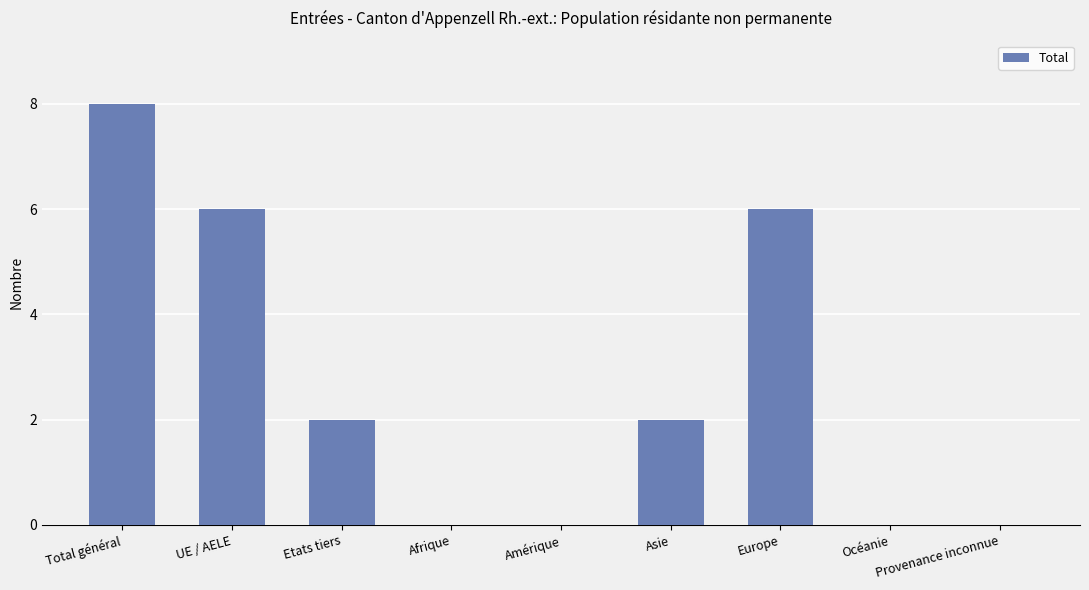

True or false: the data shows 5 at Amérique.

False